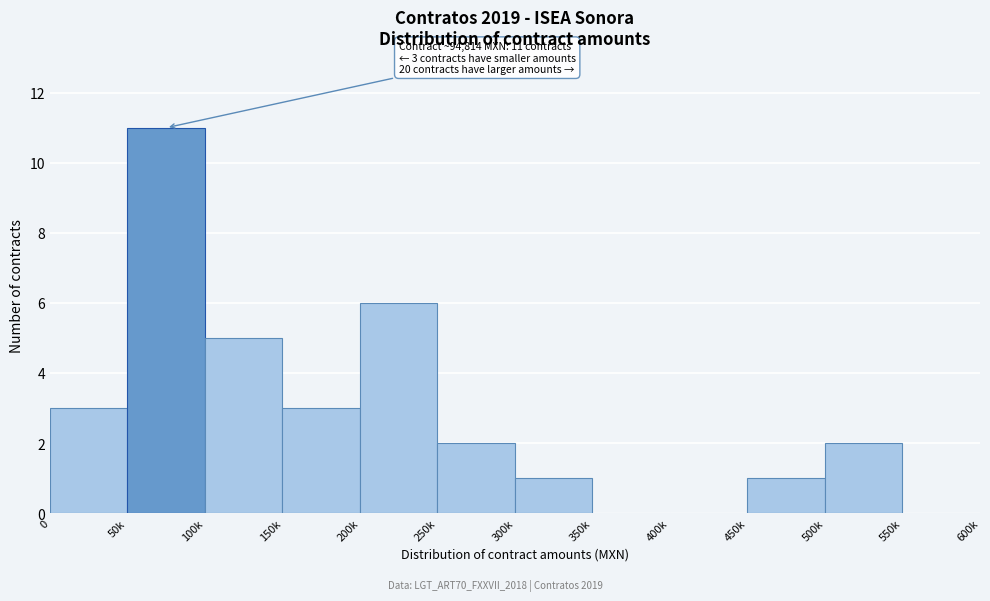

Reading left to right, list all the values displayed in this chart.

0=3	50k=11	100k=5	150k=3	200k=6	250k=2	300k=1	350k=0	400k=0	450k=1	500k=2	550k=0